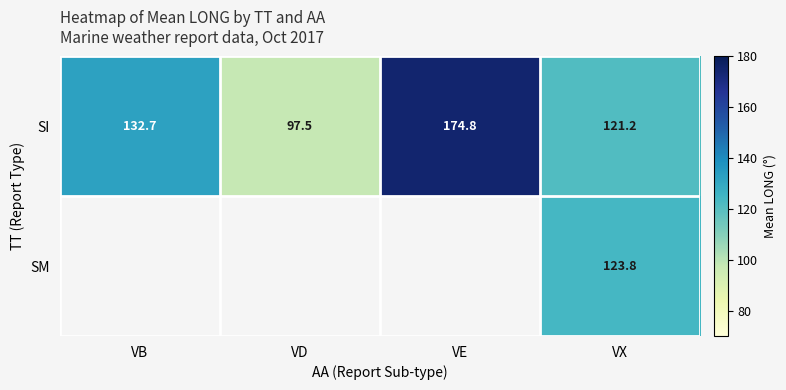

What is the average value of the SI series?

131.6